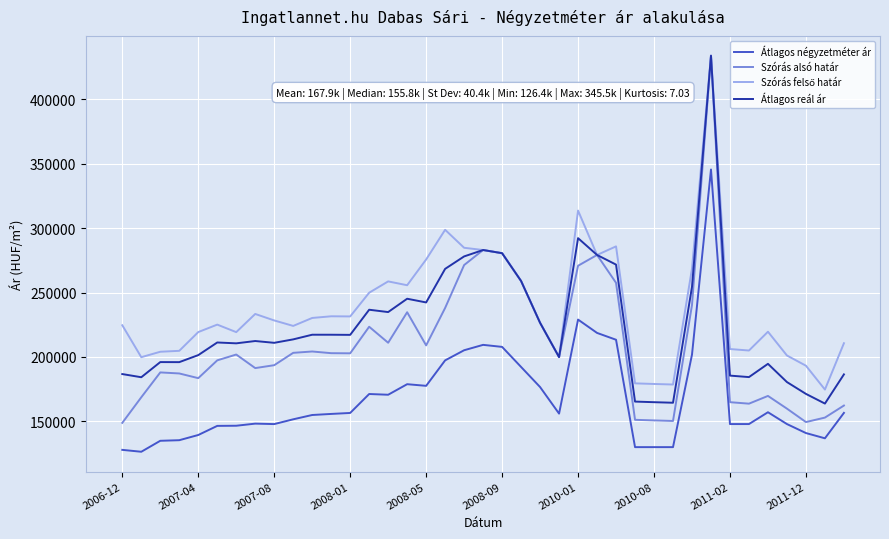

What is the minimum value for Átlagos négyzetméter ár?

126410